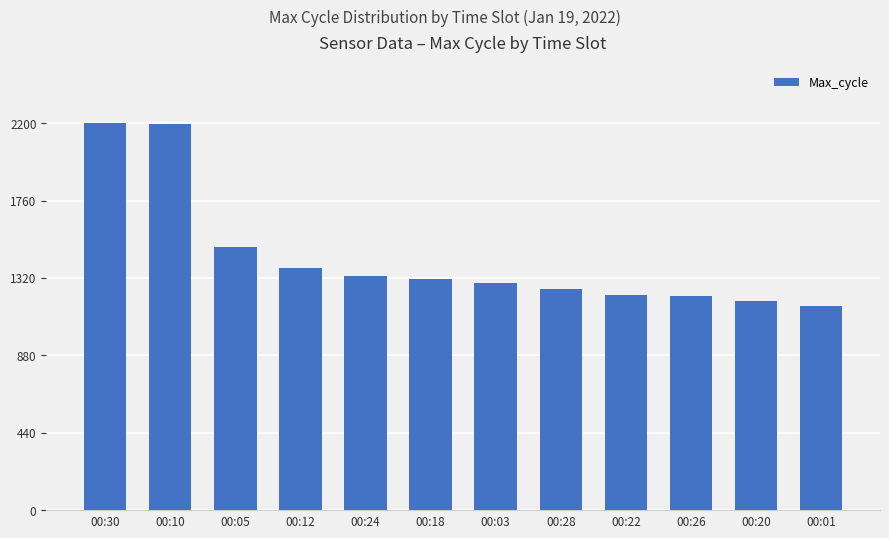

What is the sum of the values at 00:26 and 00:24?

2549